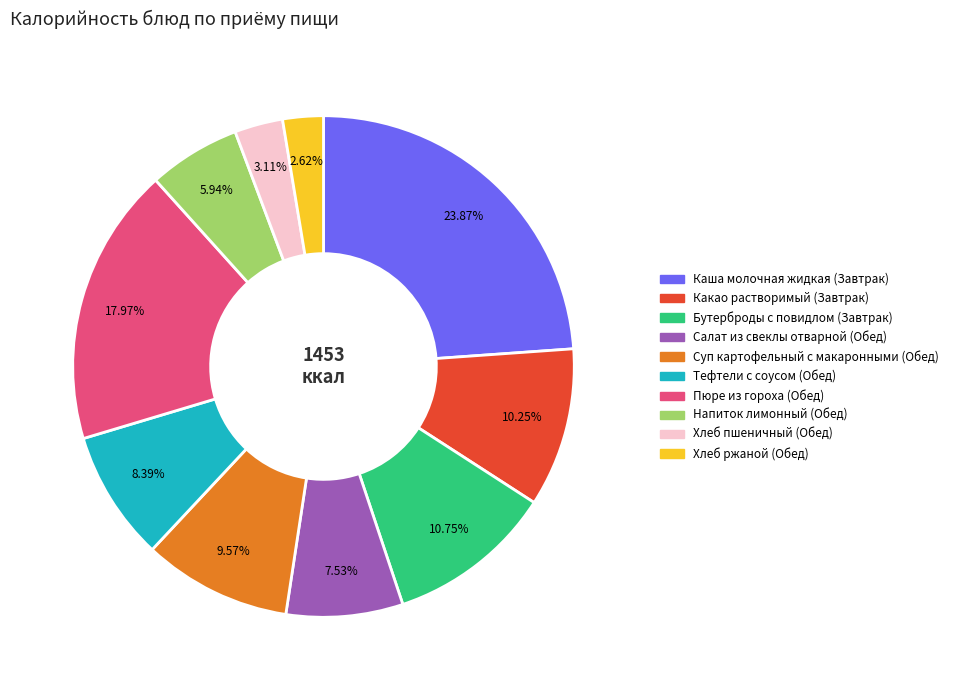

To the nearest percent, what is the combined percentage of Салат из свеклы отварной (Обед) and Тефтели с соусом (Обед)?

16%